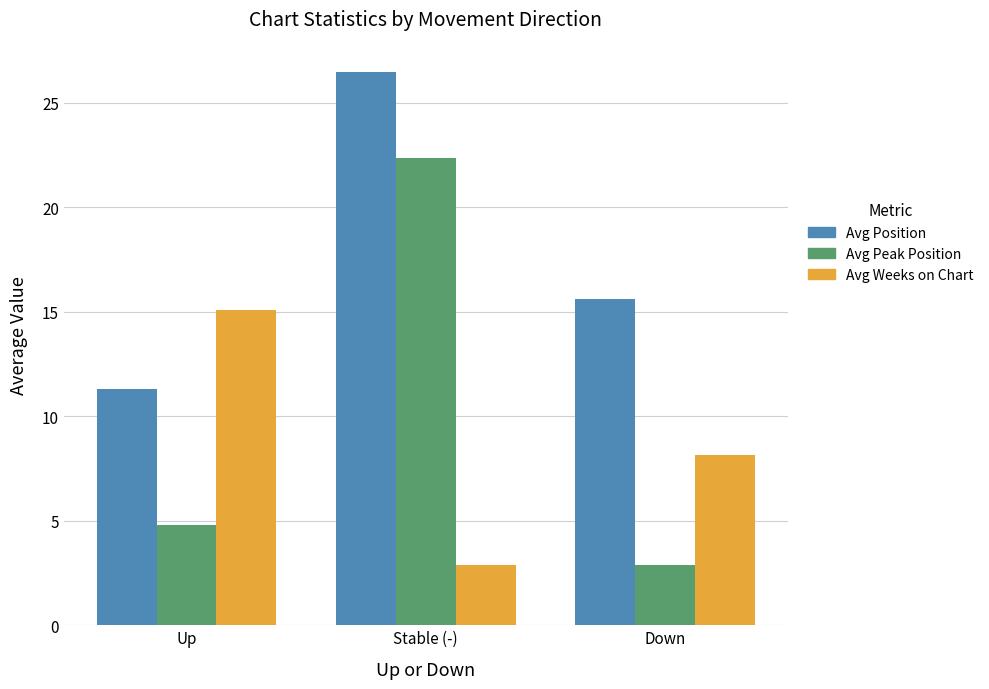

Reading left to right, extract all data points from this chart.

Avg Position: Up=11.3	Stable (-)=26.5	Down=15.6
Avg Peak Position: Up=4.8	Stable (-)=22.4	Down=2.9
Avg Weeks on Chart: Up=15.1	Stable (-)=2.9	Down=8.1